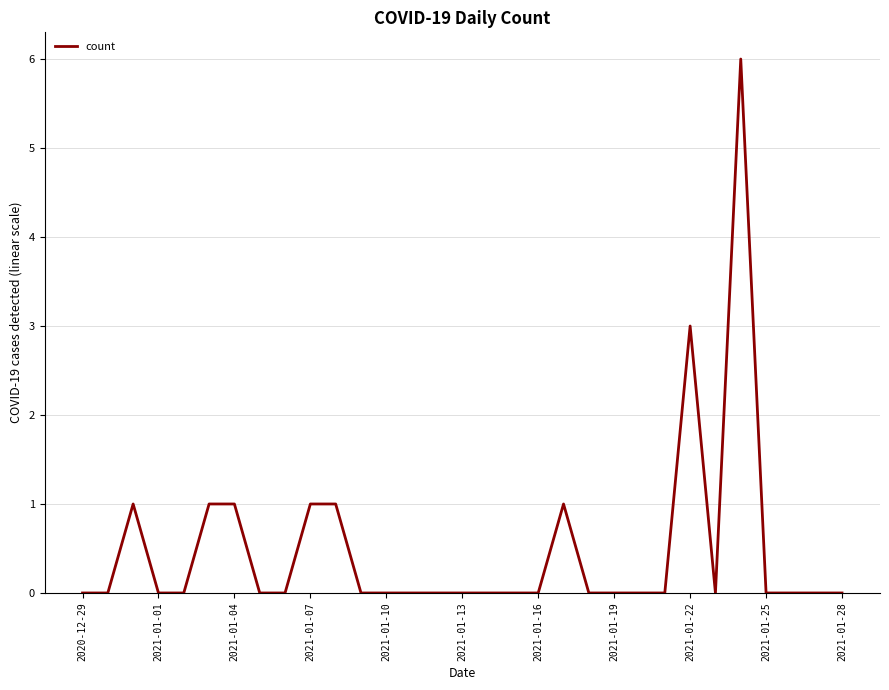

How many lines are shown in the chart?

1